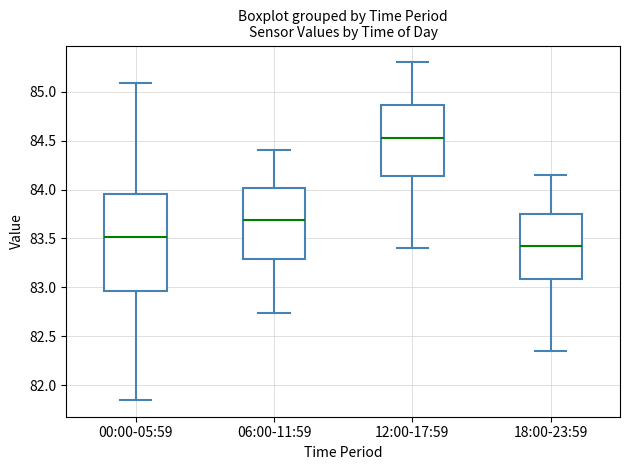

Reading left to right, read every box against the y-axis: the position of its median line, the range the box covers, and the ends of its whiskers. The values are not printed on the chart, so give them approximately, as read against the axis.

00:00-05:59: median 83.50, box 82.95 to 83.95, whiskers 81.85 to 85.10
06:00-11:59: median 83.70, box 83.30 to 84.00, whiskers 82.75 to 84.40
12:00-17:59: median 84.55, box 84.15 to 84.85, whiskers 83.40 to 85.30
18:00-23:59: median 83.45, box 83.10 to 83.75, whiskers 82.35 to 84.15